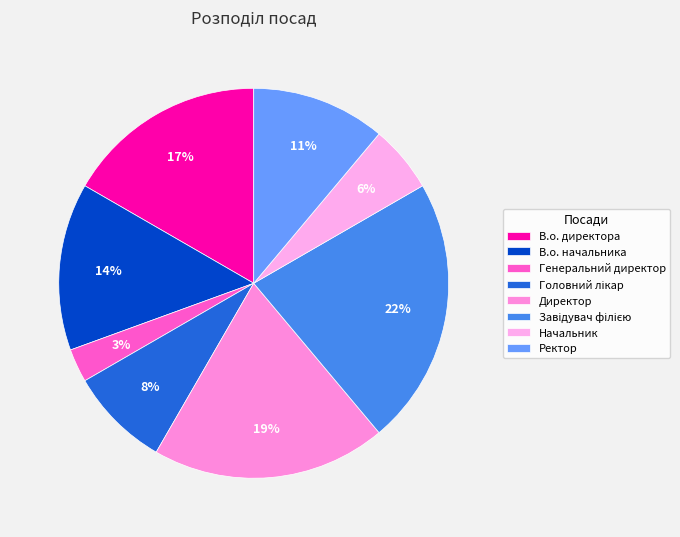

Combined, what portion of the pie is Головний лікар and В.о. начальника?

22.2%